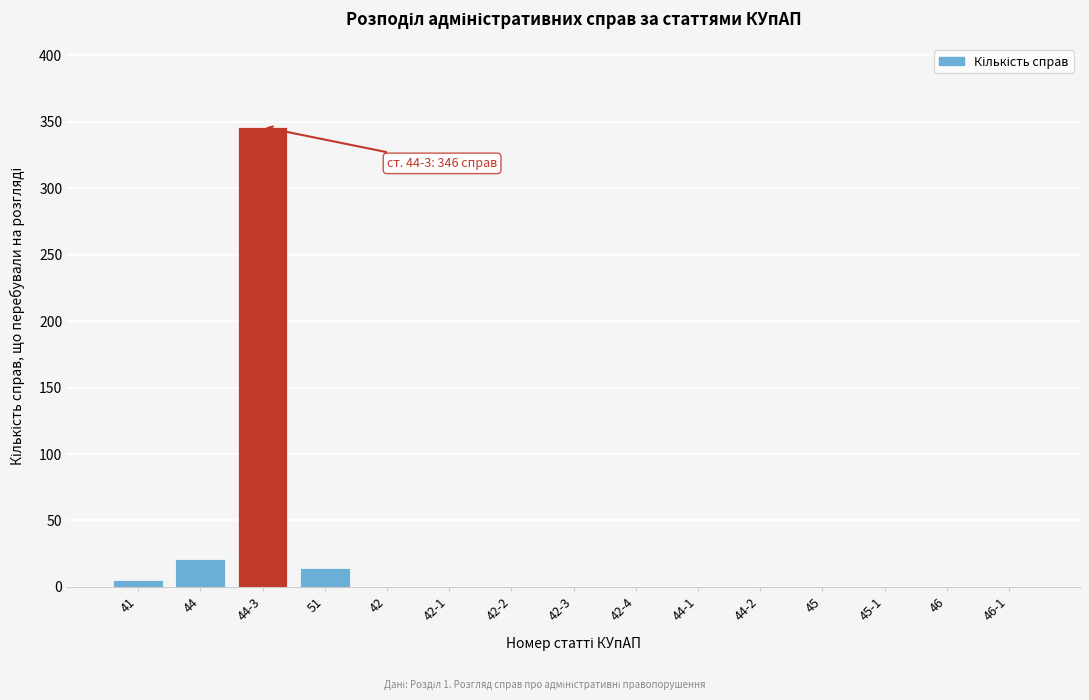

Reading left to right, extract all data points from this chart.

41=5	44=21	44-3=346	51=14	42=0	42-1=0	42-2=0	42-3=0	42-4=0	44-1=0	44-2=0	45=0	45-1=0	46=0	46-1=0